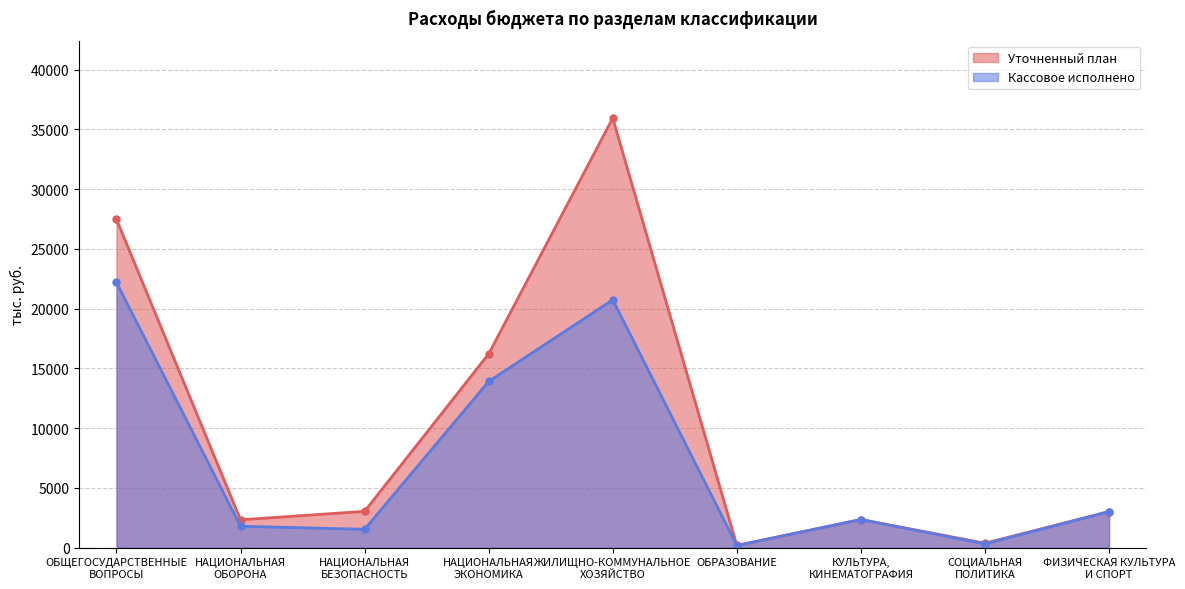

How many series are shown in this chart?

2